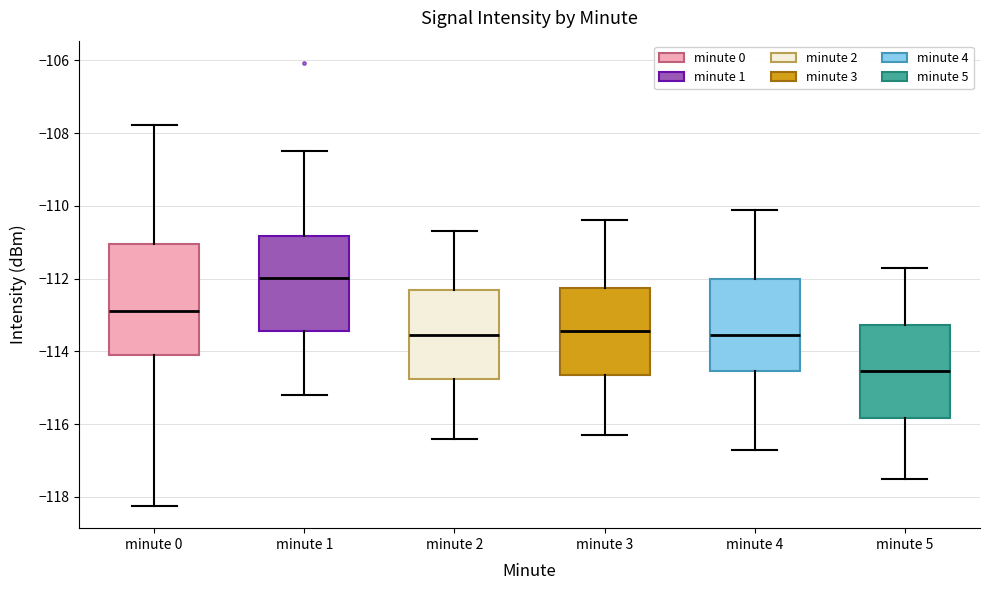

Reading left to right, transcribe this box plot: for each box, give where its median line is, the range the box spans, and where its two whiskers end, as read against the y-axis. The values are not printed on the chart, so give them approximately, as read against the axis.

minute 0: median -112.8, box -114.0 to -111.0, whiskers -118.2 to -107.8
minute 1: median -112.0, box -113.4 to -110.8, whiskers -115.2 to -108.4
minute 2: median -113.6, box -114.8 to -112.4, whiskers -116.4 to -110.6
minute 3: median -113.4, box -114.6 to -112.2, whiskers -116.2 to -110.4
minute 4: median -113.6, box -114.6 to -112.0, whiskers -116.6 to -110.0
minute 5: median -114.6, box -115.8 to -113.2, whiskers -117.4 to -111.6